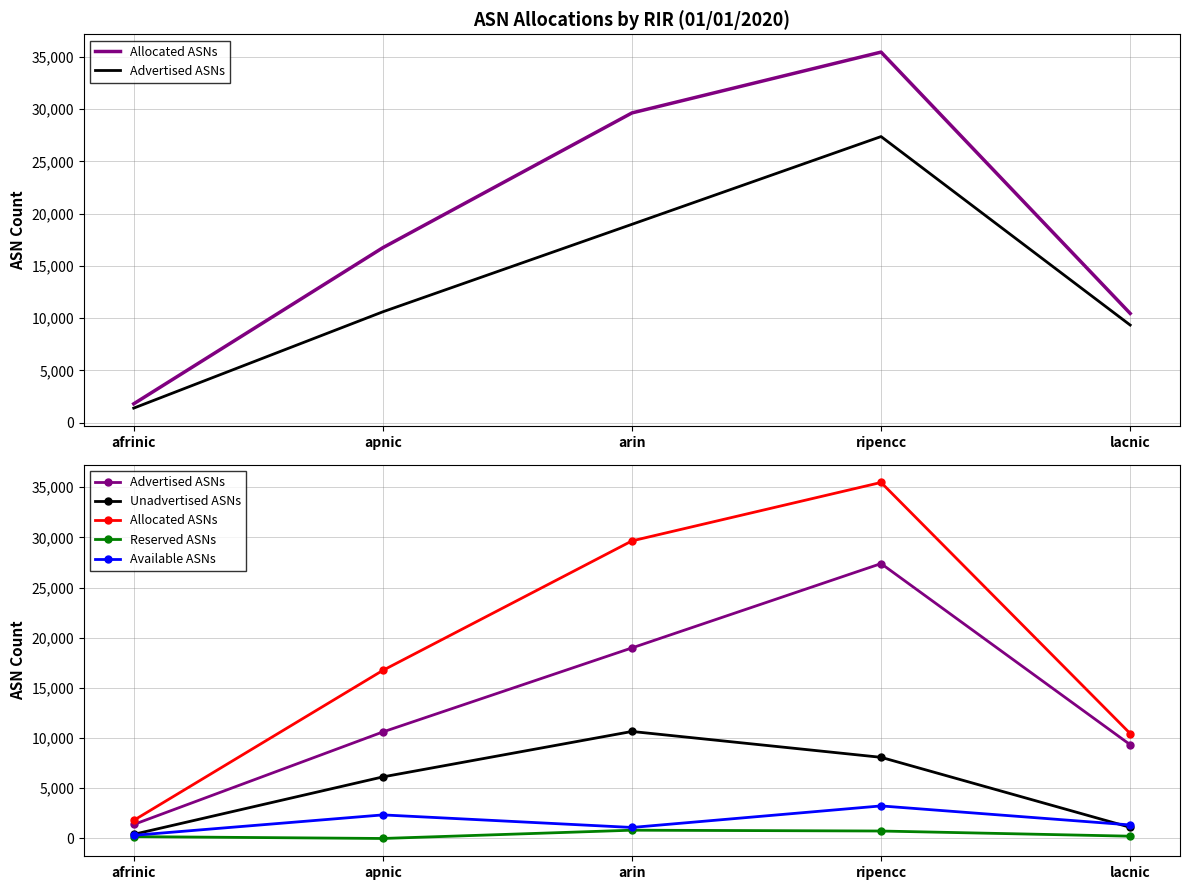

What is the value of the Available ASNs point at the 4th from the left?

3244